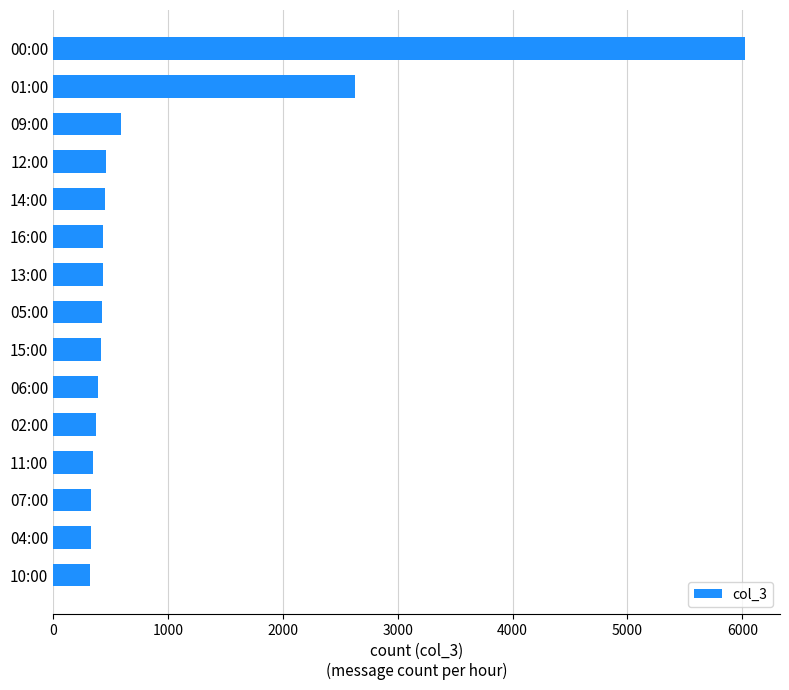

The value at 00:00 is 8037. True or false?

False